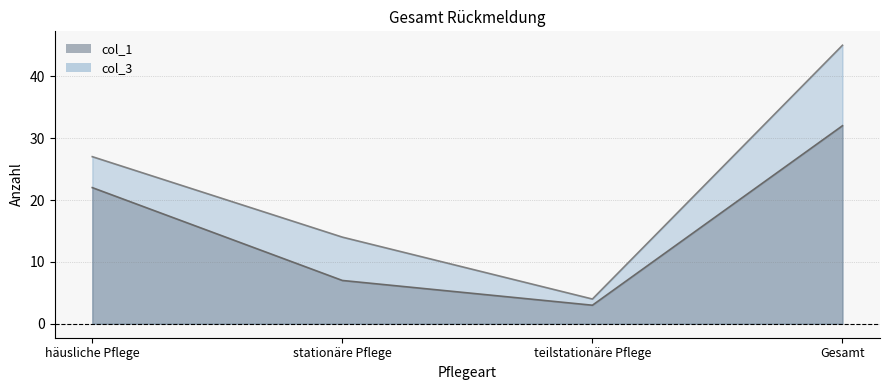

What are all the series names shown in the legend?

col_1, col_3